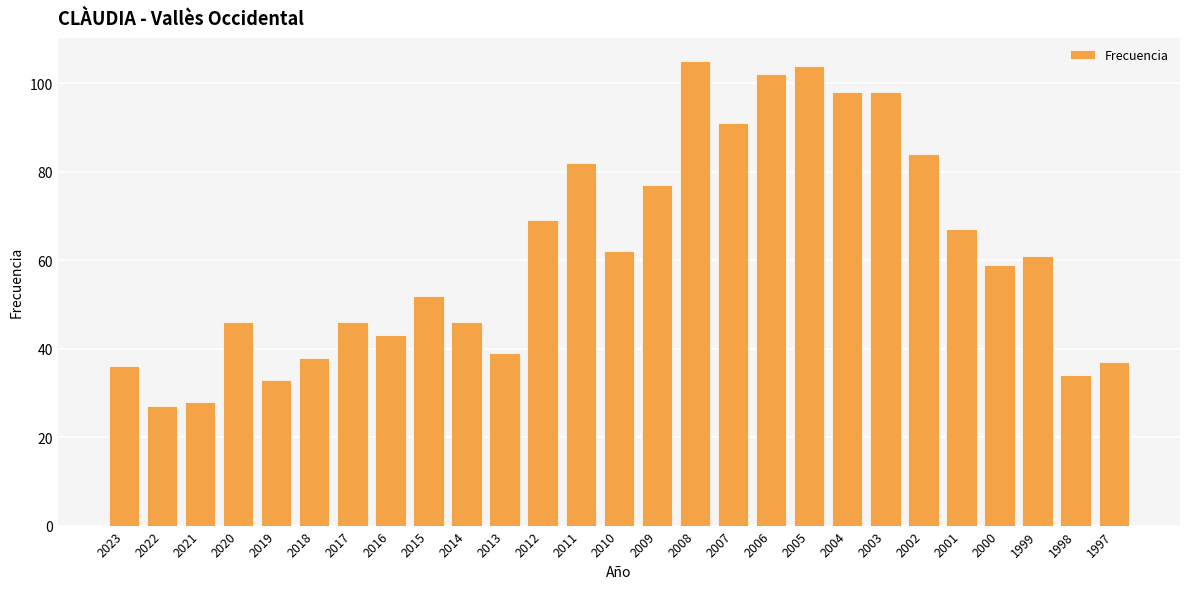

How many data points does each series have?

27